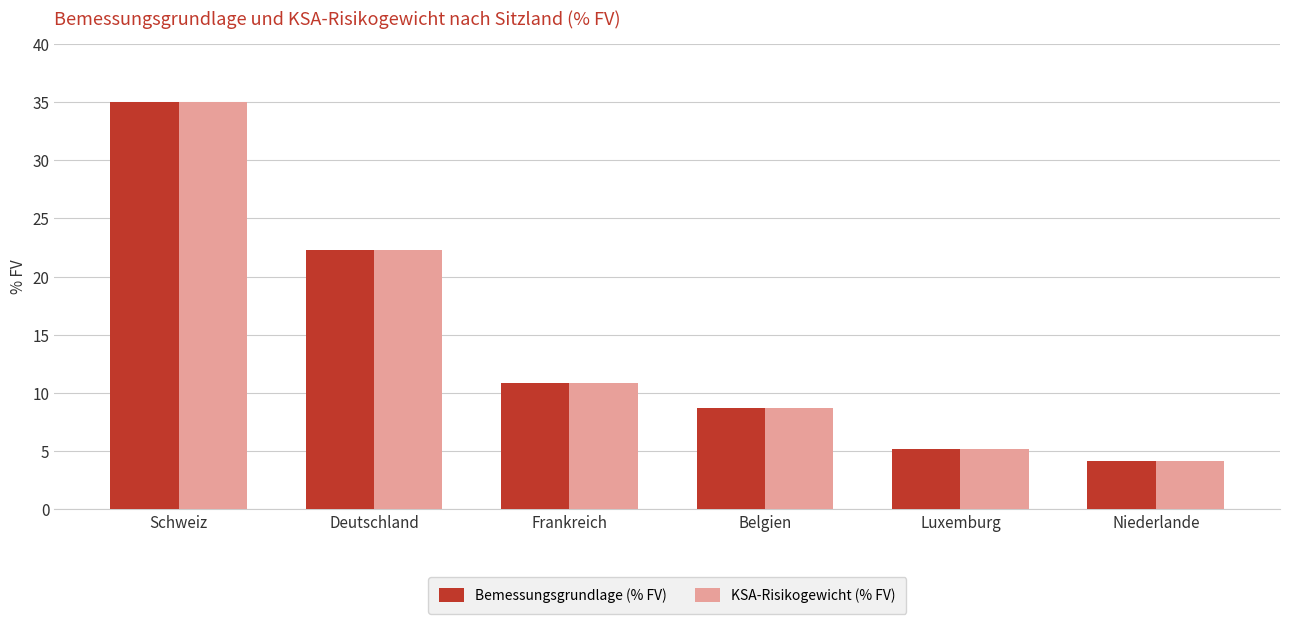

At which category does the chart reach its peak across all series?

Schweiz